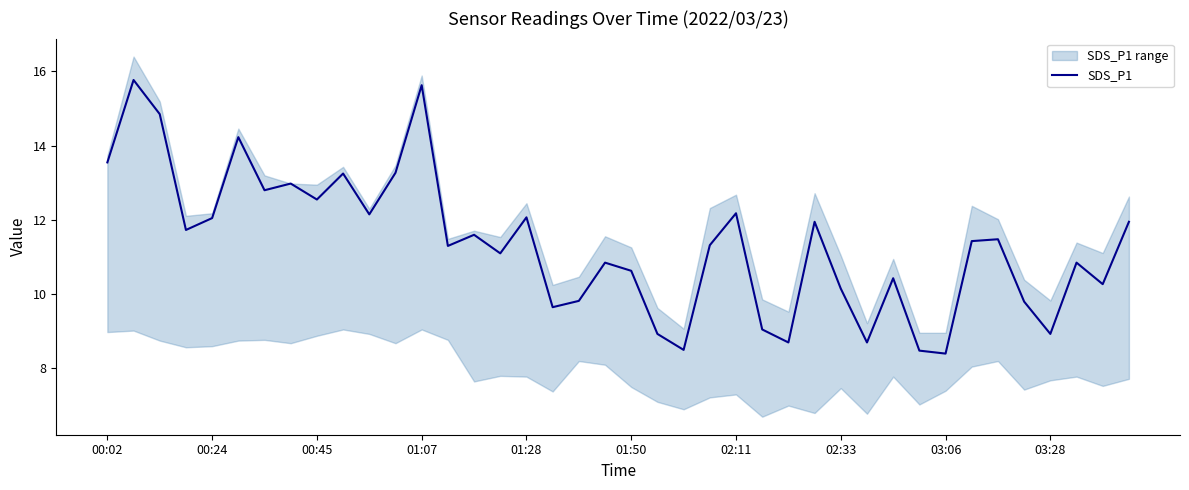

What is the lowest value of the SDS_P1 series?

8.4